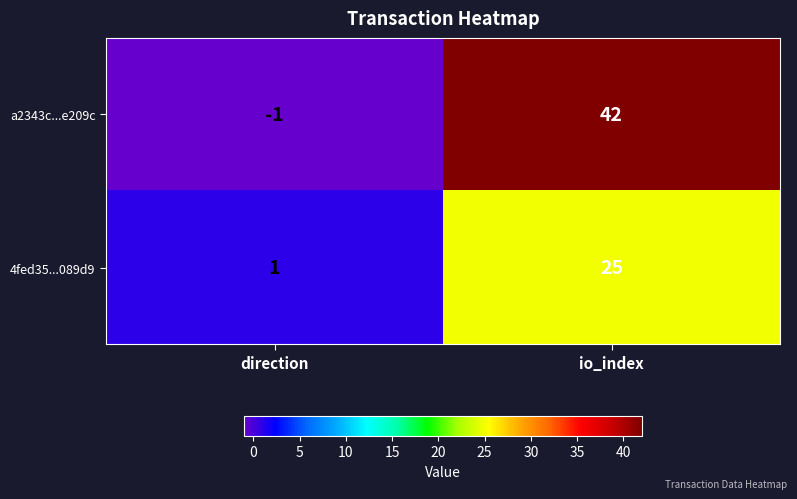

Reading left to right, what are all the values shown in this chart?

a2343c...e209c: -1	42
4fed35...089d9: 1	25